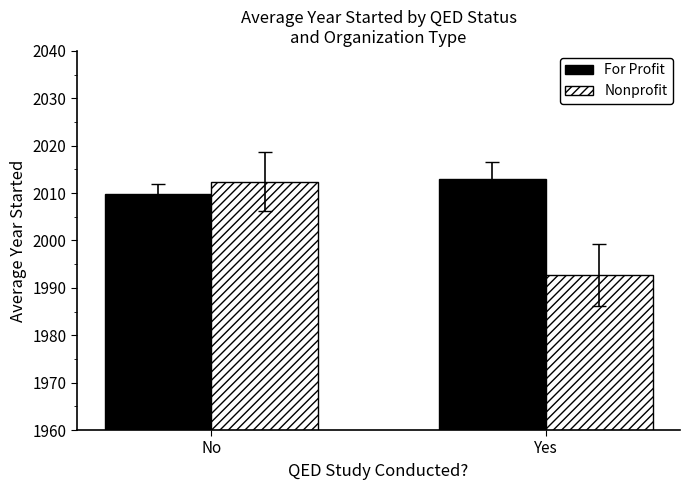

Which series has the widest spread of values?

Nonprofit